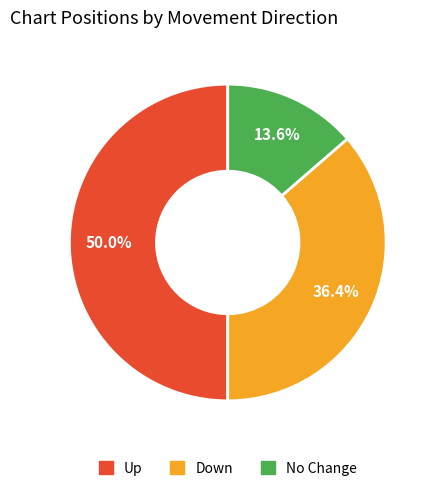

What portion of the pie excludes No Change?

86.4%